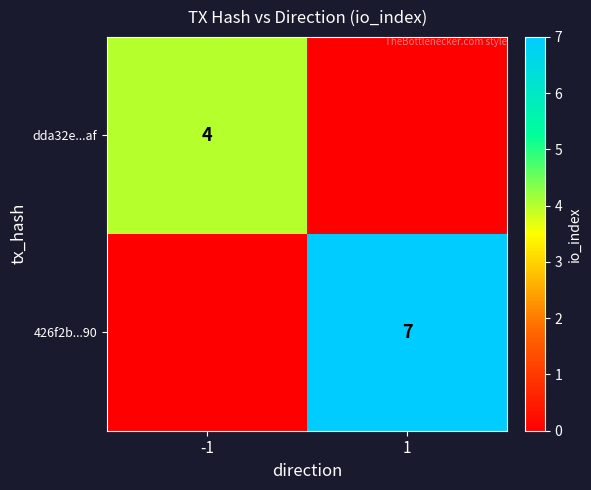

Is it true that dda32e...af equals 4 at -1?

True